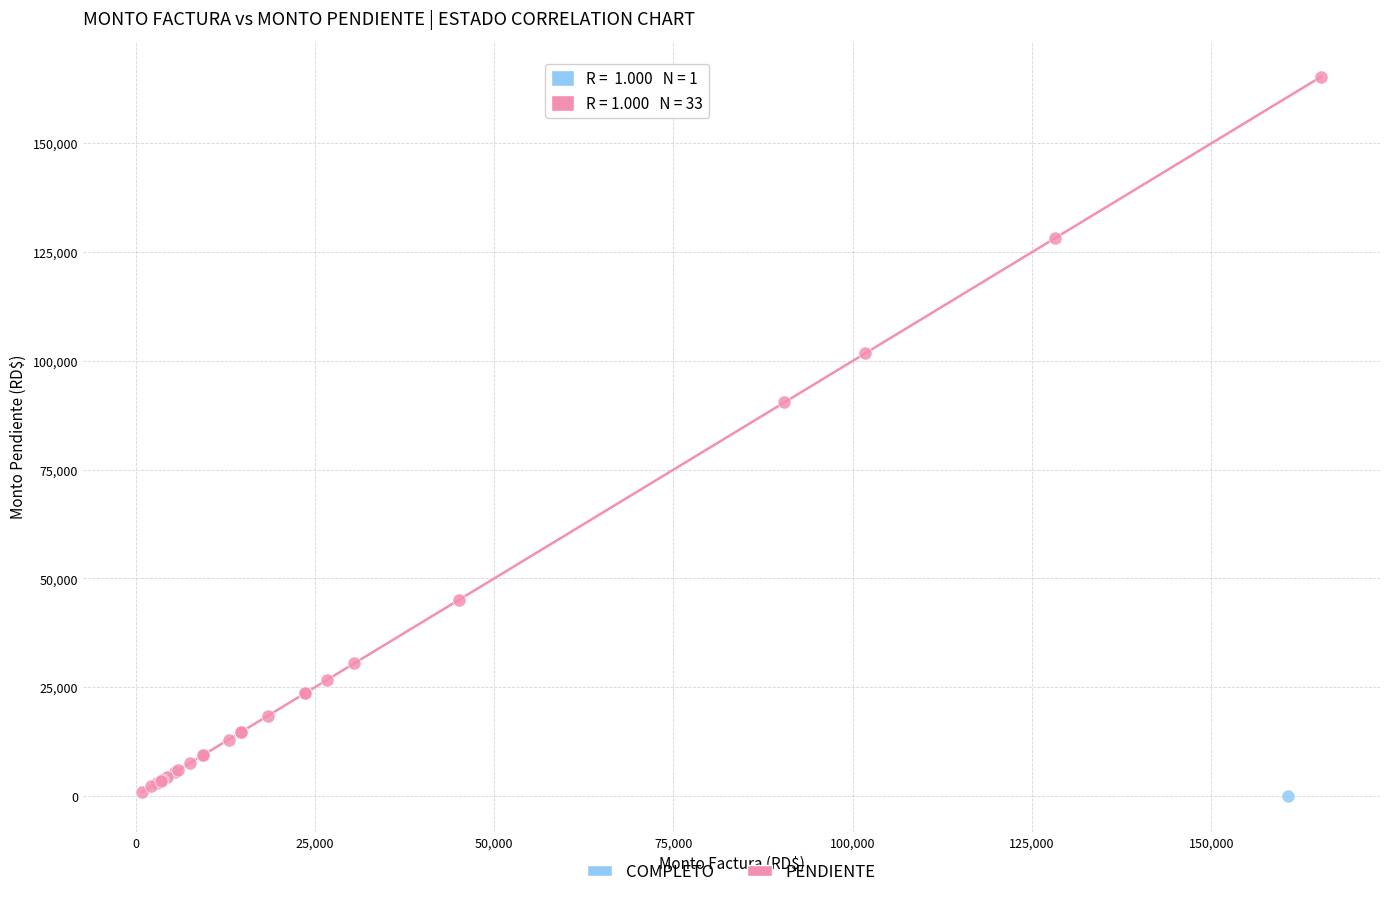

What are all the series names shown in the legend?

COMPLETO, PENDIENTE